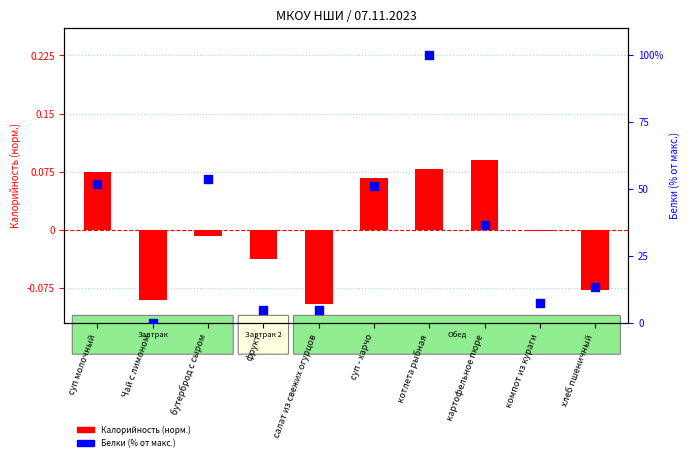

Which series has the largest total across all categories?

Белки (% от макс.)